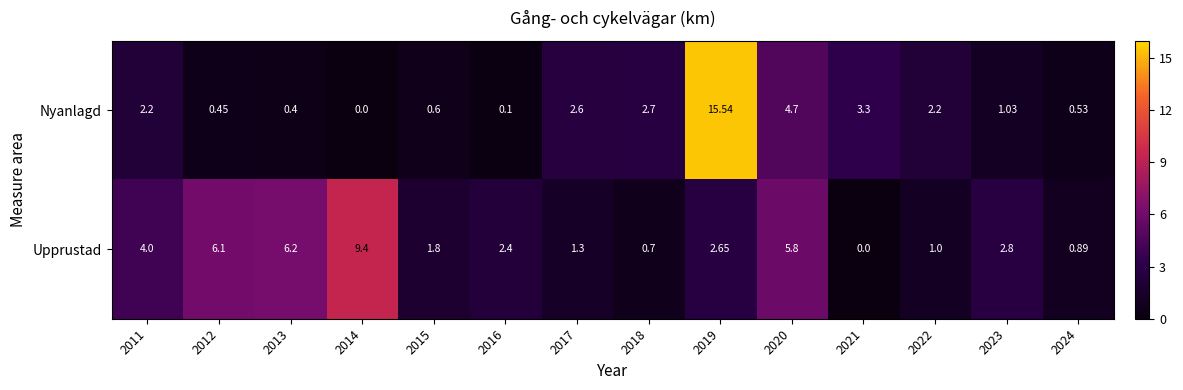

List the series in order of their overall mean, lowest first.

Nyanlagd, Upprustad